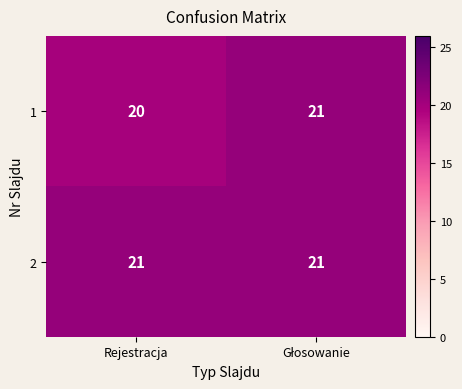

Rank the series by their average value, from highest to lowest.

2, 1